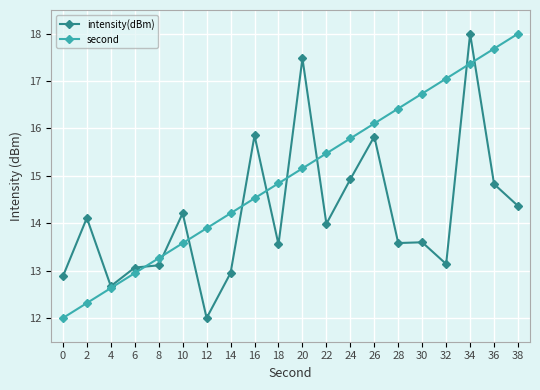

What is the highest value of the second series?

18.0